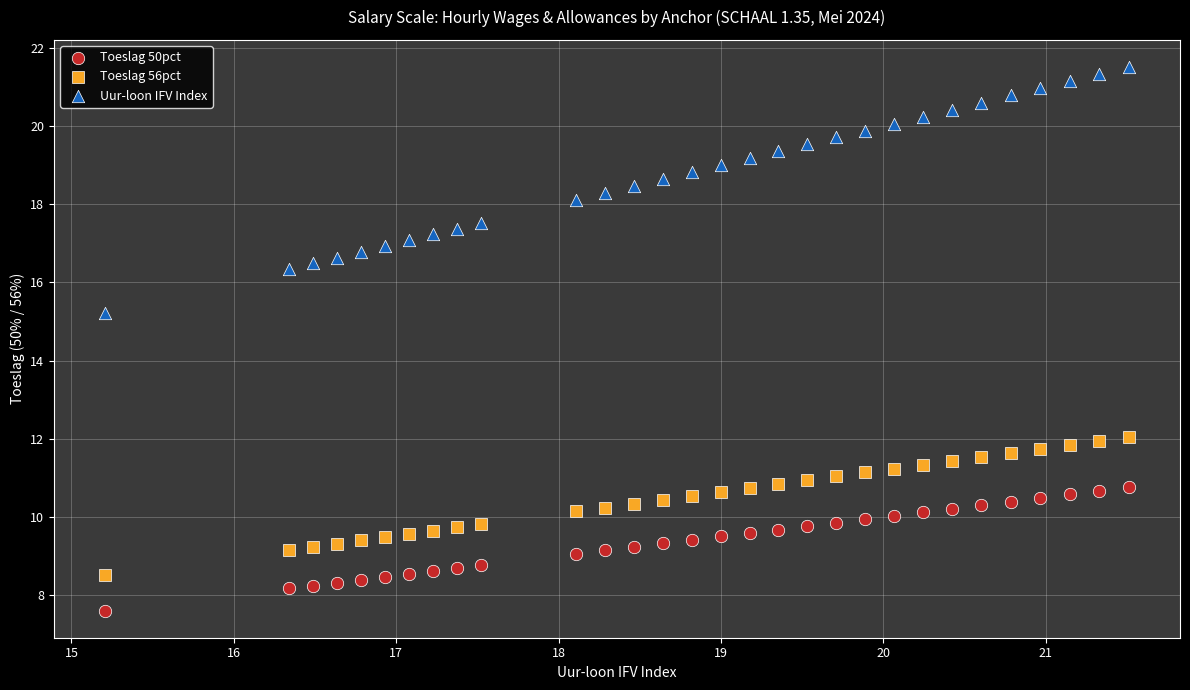

Which series contains the lowest Y value?

Toeslag 50pct